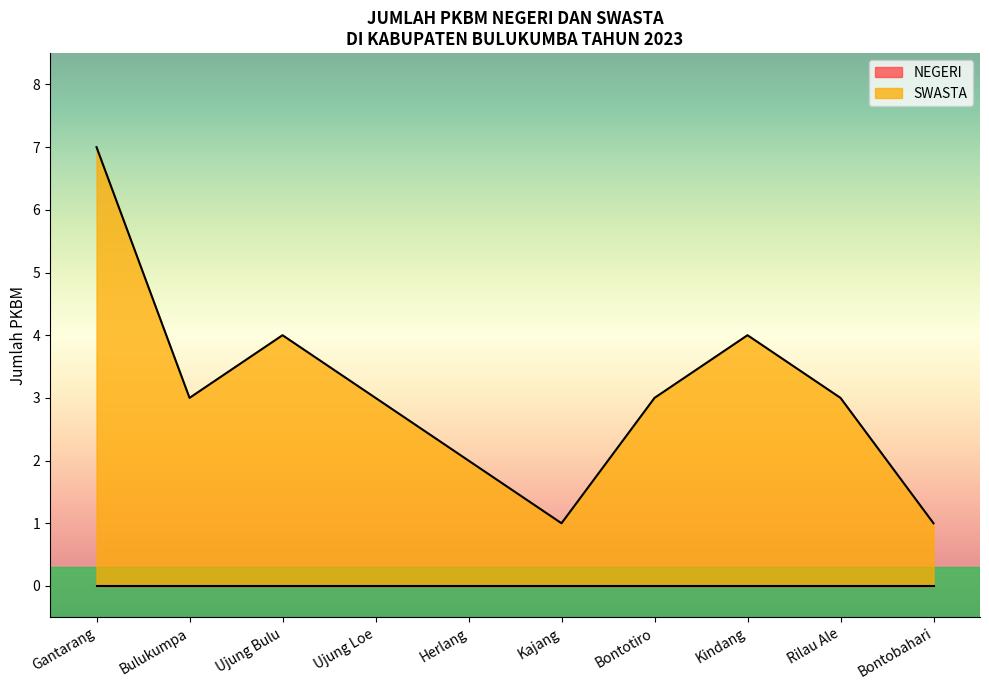

The value at Ujung Loe is 5. True or false?

False